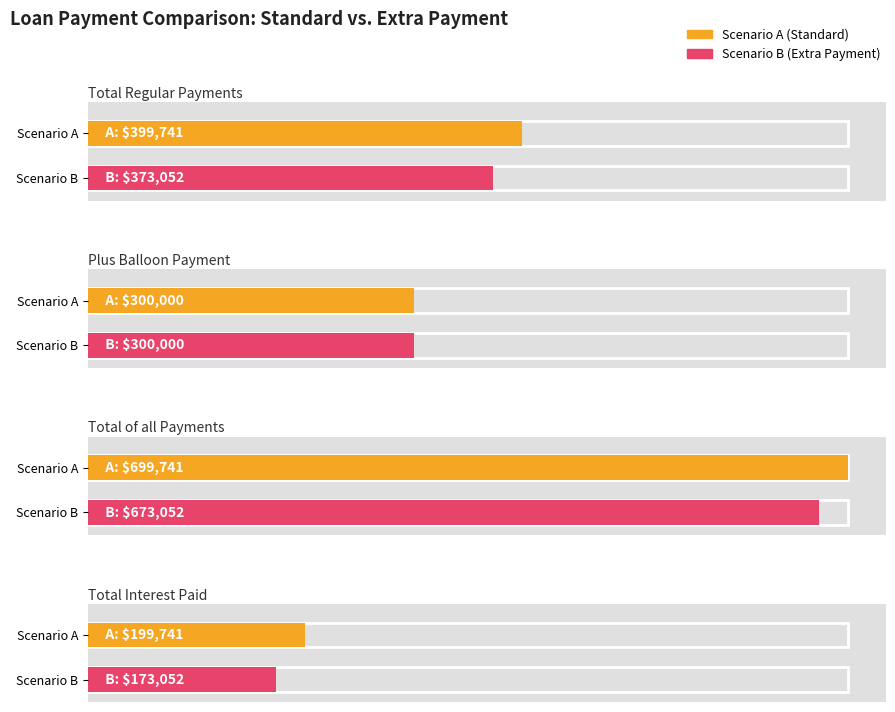

How many values in the Scenario A (Standard) series exceed 399740?

2